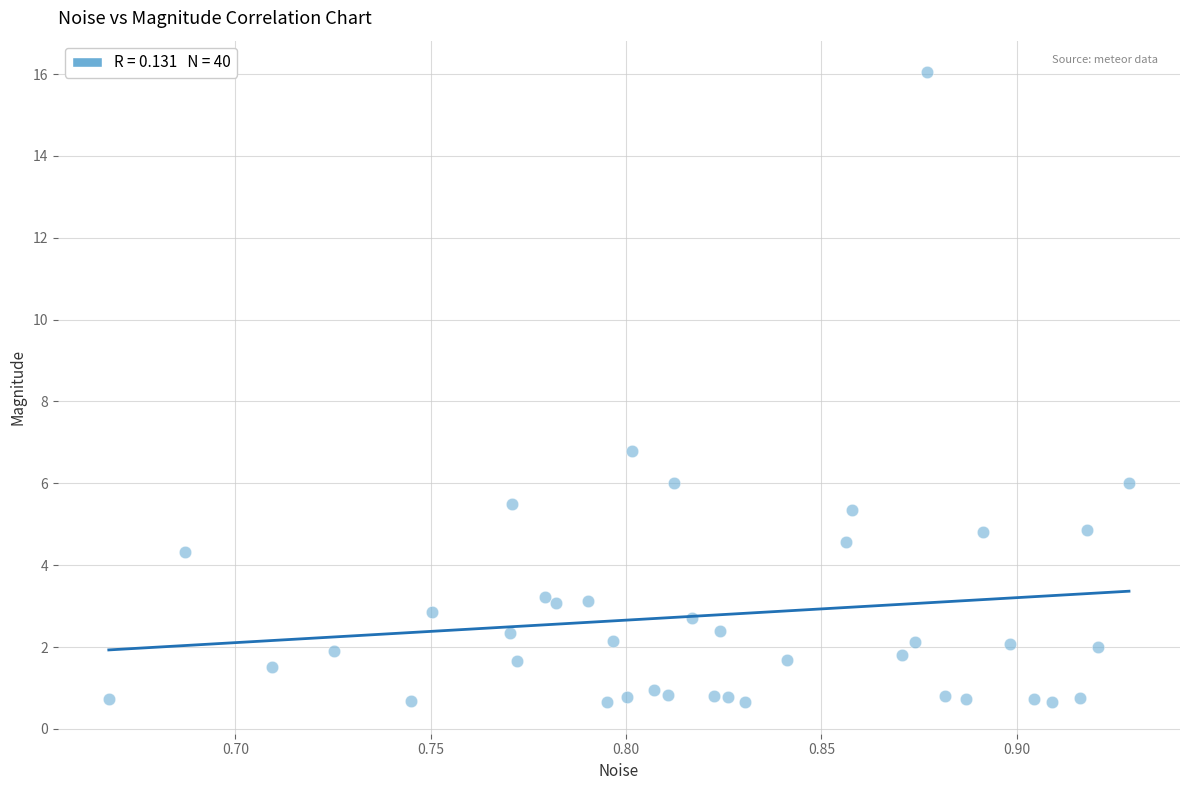

What Y value in the scatter plot is closest to 8?

6.8